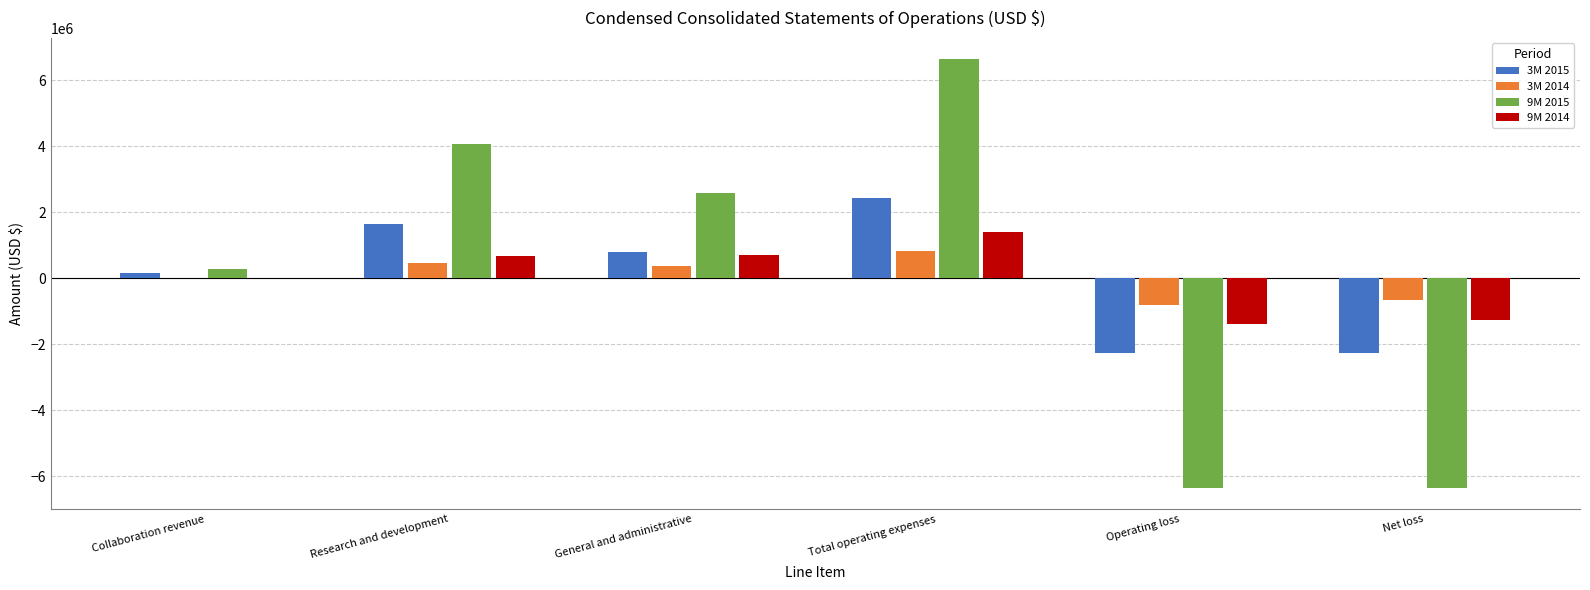

How many categories are shown in the chart?

6